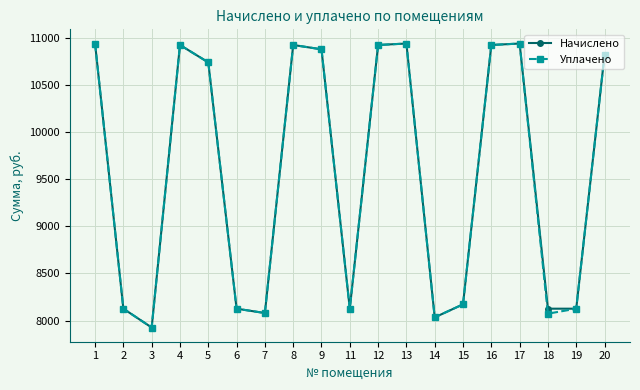

Read the Уплачено value at 11.

8125.4